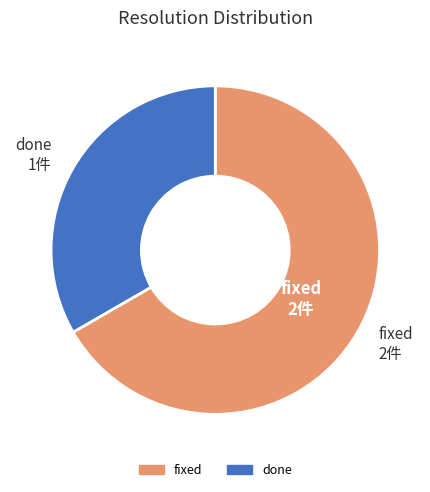

Does any single category account for the majority?

Yes